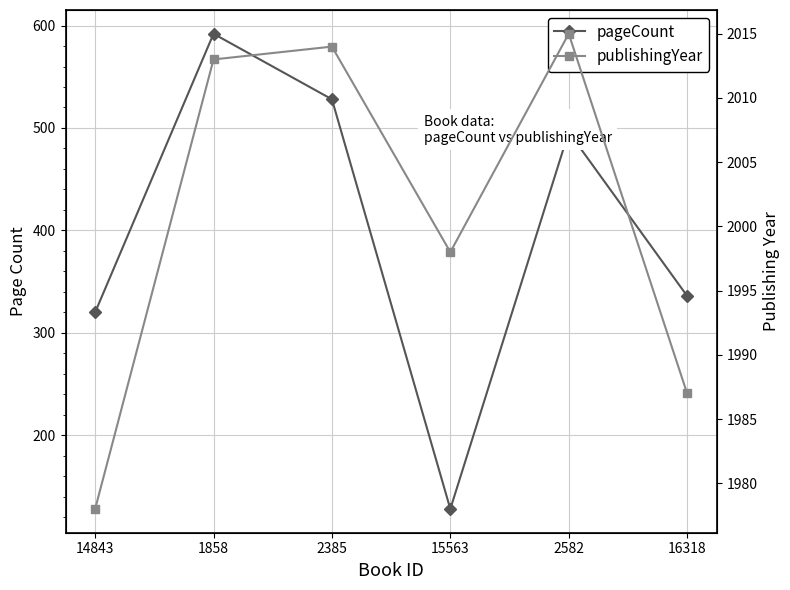

What is the label of the 5th point from the left?

2582